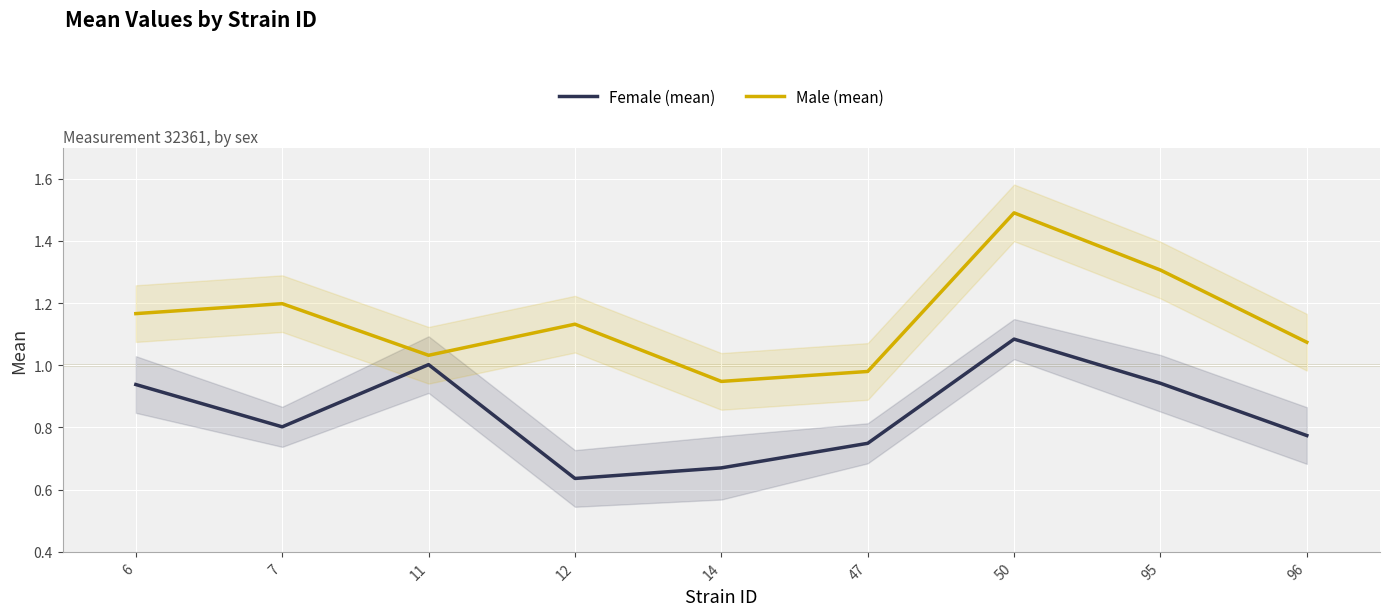

Is the value of Male (mean) at 7 greater than the value of Female (mean) at 14?

Yes